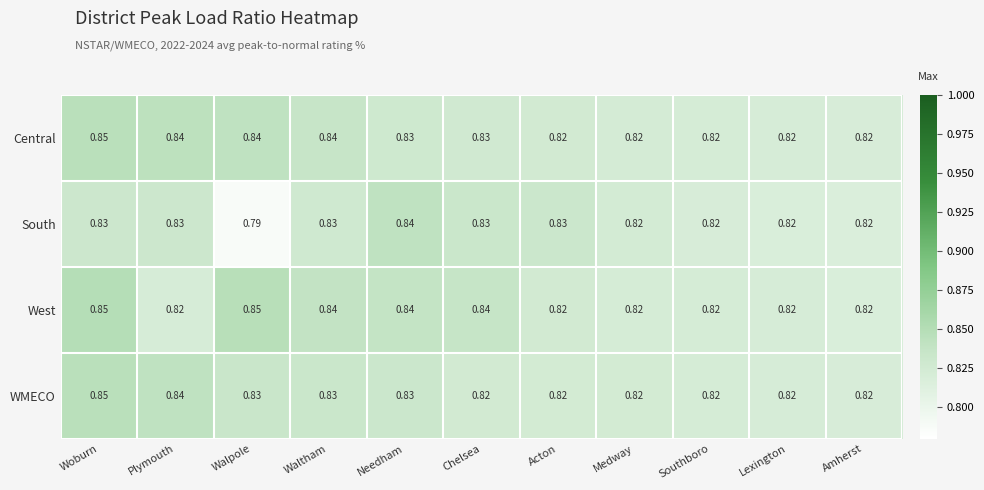

At which category is the sum across all series the highest?

Woburn